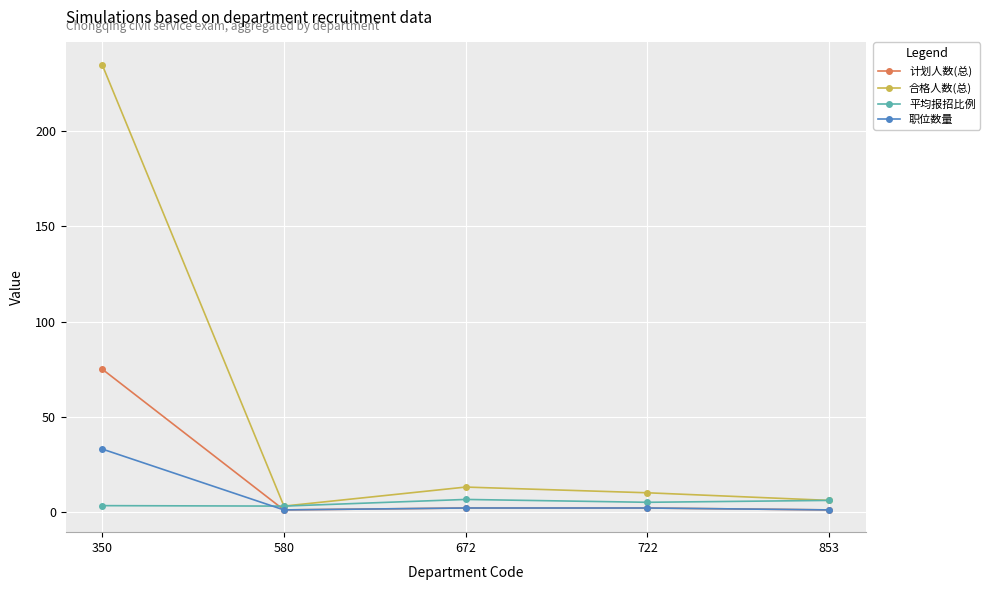

How many series are shown in this chart?

4